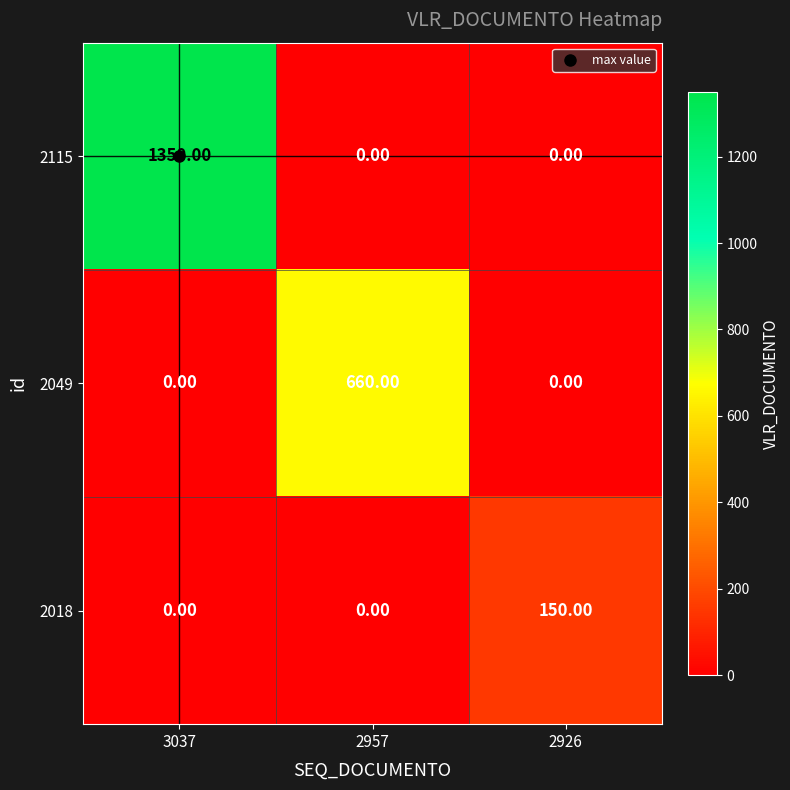

Rank the series by their average value, from highest to lowest.

2115, 2049, 2018